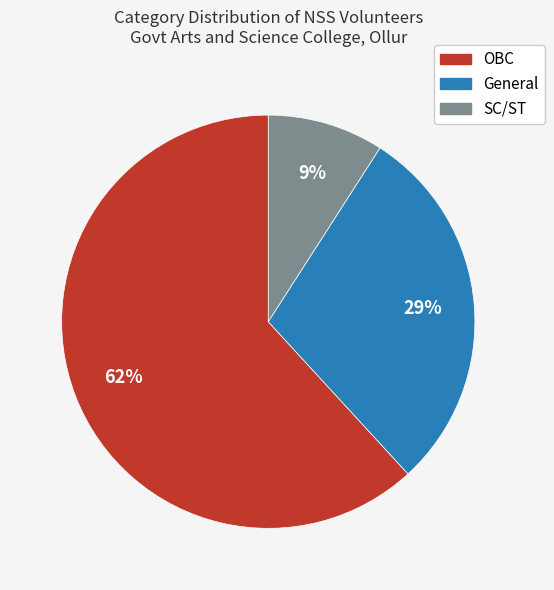

Between General and SC/ST, which is larger?

General